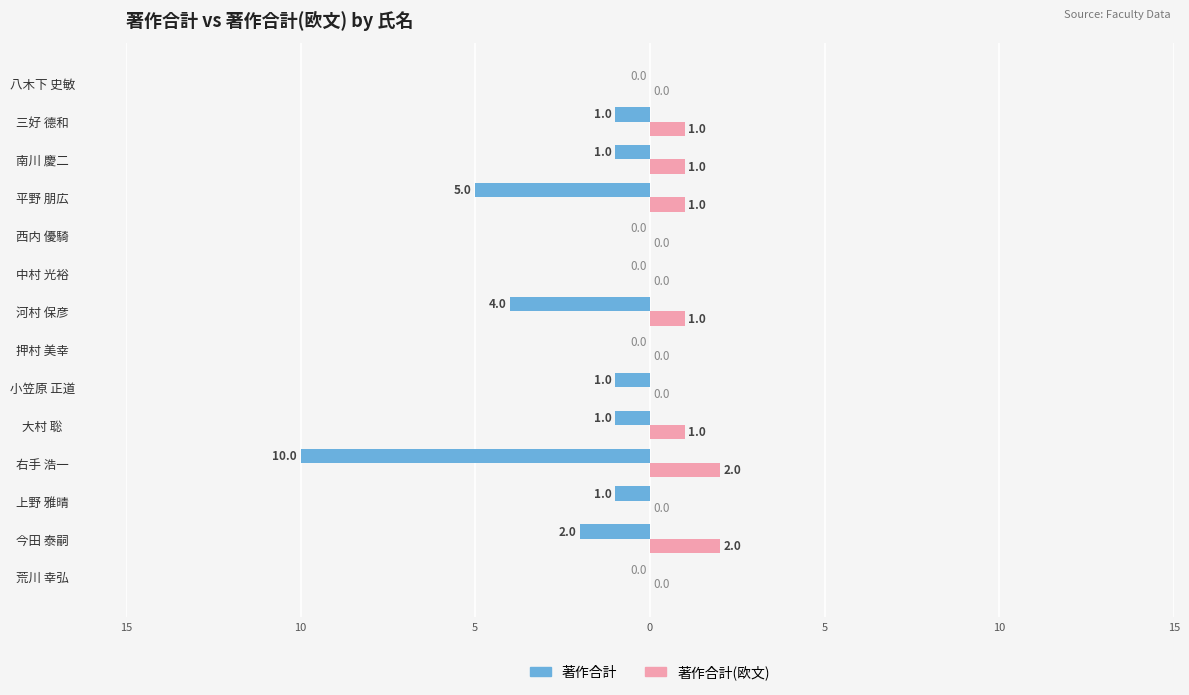

What is the value of the 著作合計(欧文) bar at the 4th from the left?

2